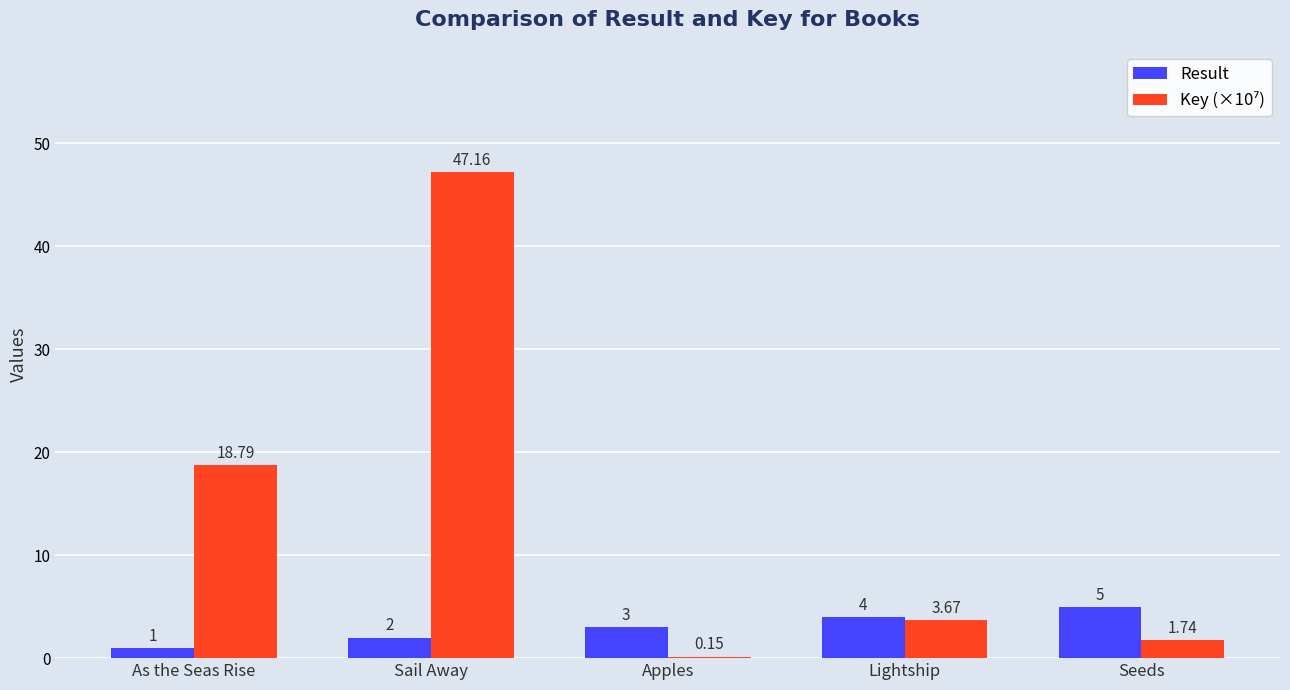

Does the chart contain stacked bars?

No